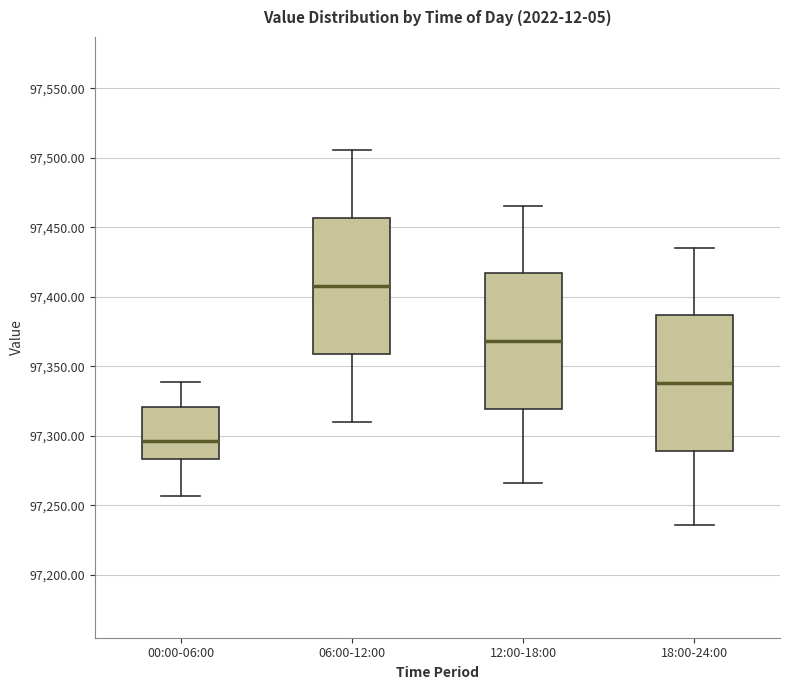

Which box has the highest median line?

06:00-12:00